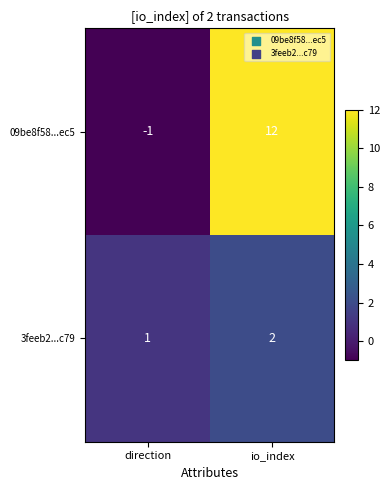

Reading right to left, extract all data points from this chart.

09be8f58...ec5: 12	-1
3feeb2...c79: 2	1